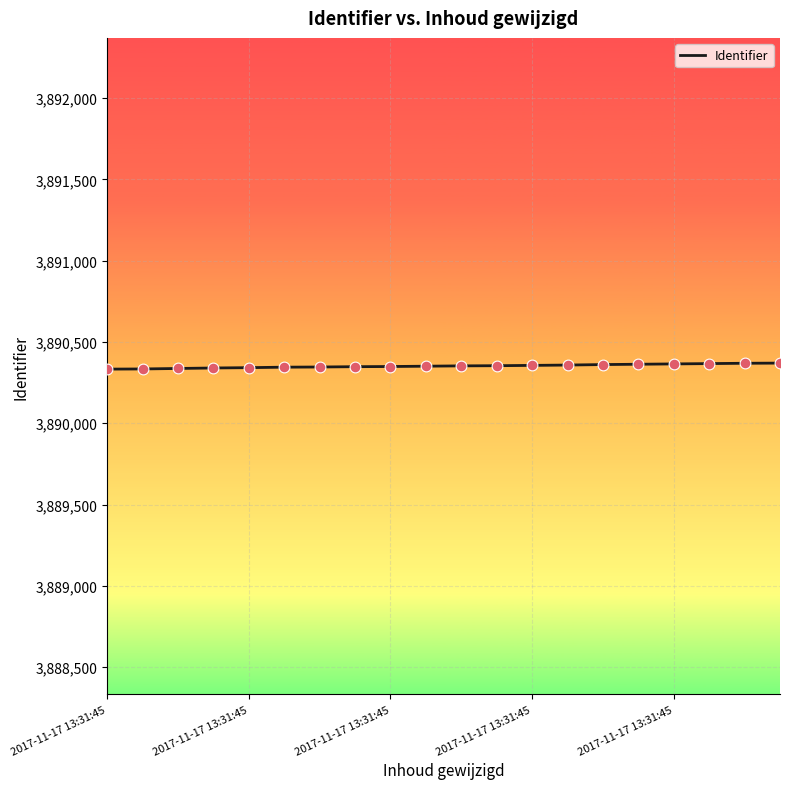

What is the greatest value displayed?

3890370